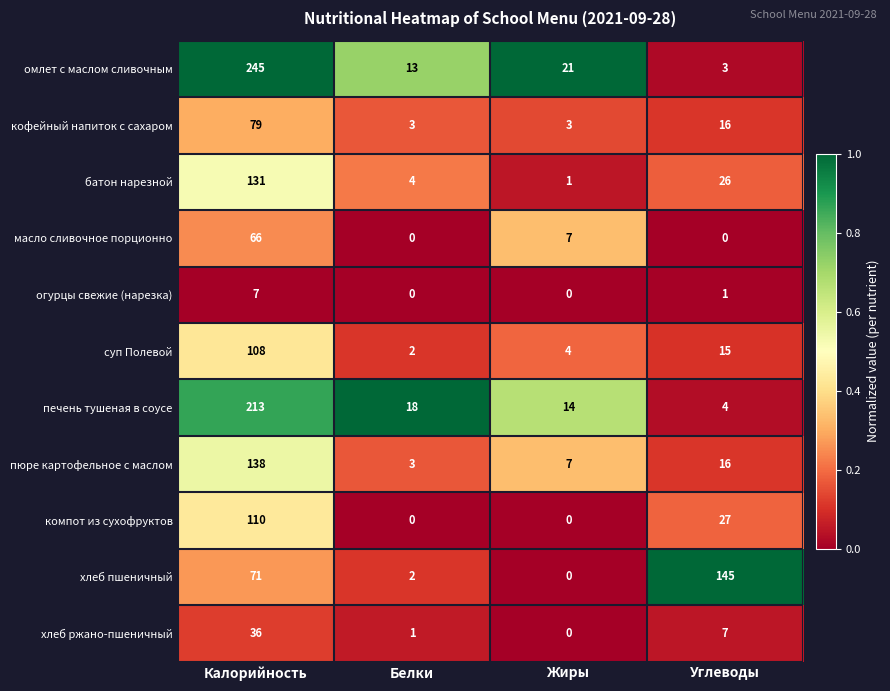

What value does the омлет с маслом сливочным series have at Белки, to the nearest 10?

10